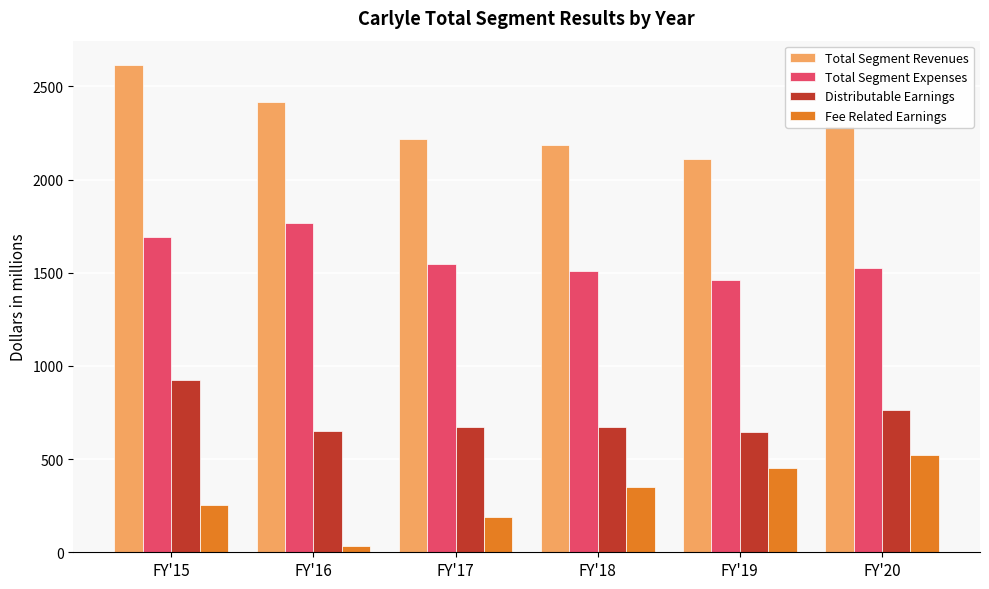

At FY'15, list the series in order from smallest to largest.

Fee Related Earnings, Distributable Earnings, Total Segment Expenses, Total Segment Revenues